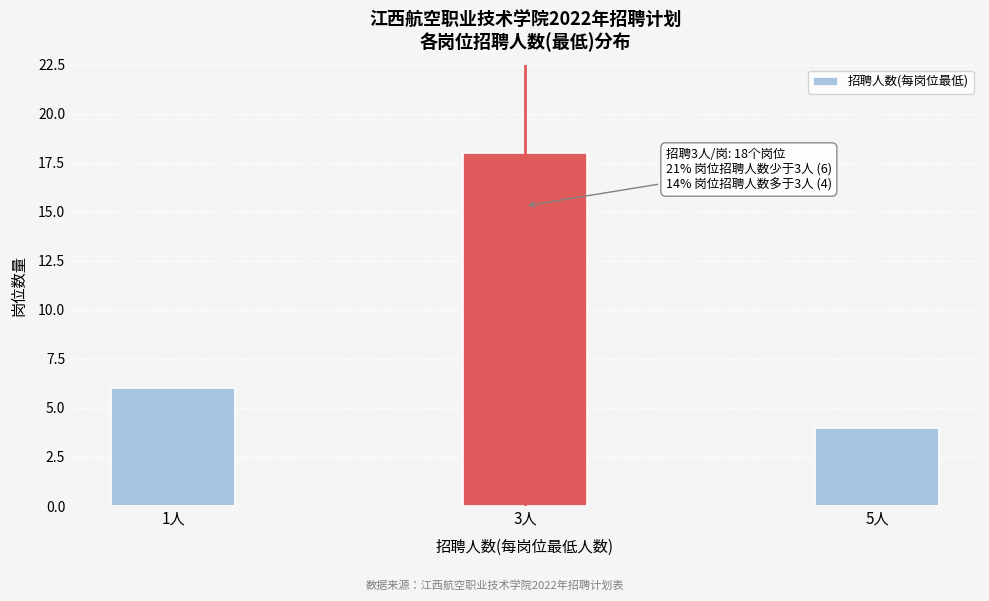

Reading left to right, what are all the values shown in this chart?

6	18	4